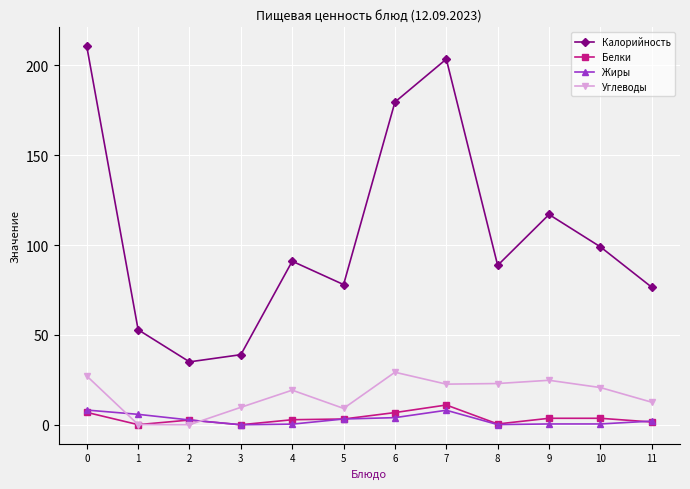

What is the greatest value displayed?

210.5